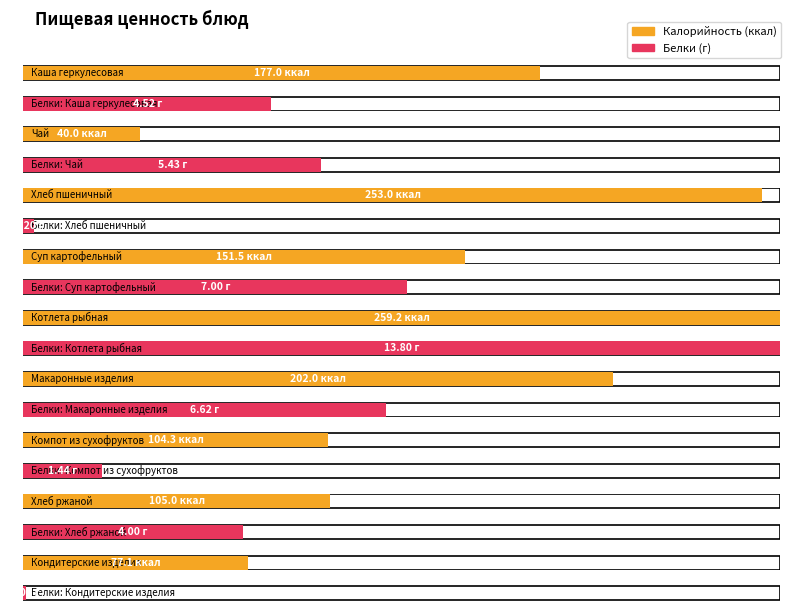

What is the difference between the maximum and minimum values in the Белки series?

13.8